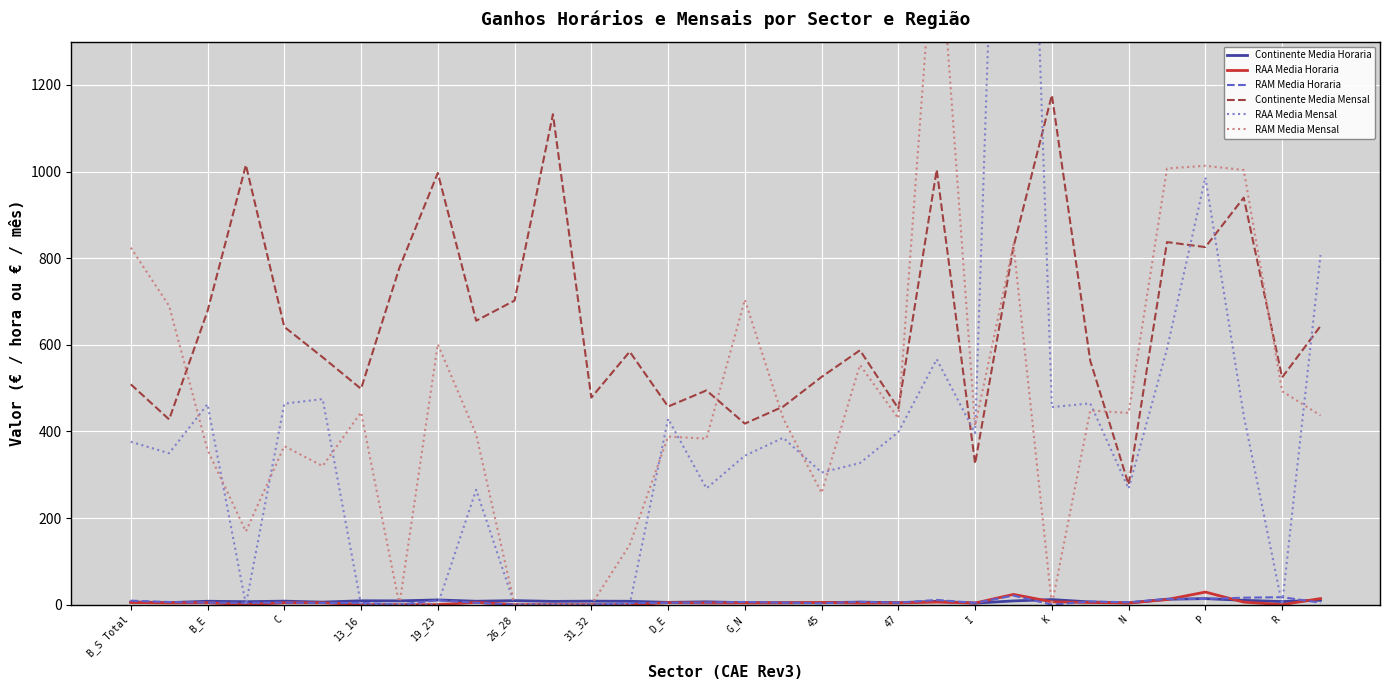

Which series has the widest spread of values?

RAA Media Mensal